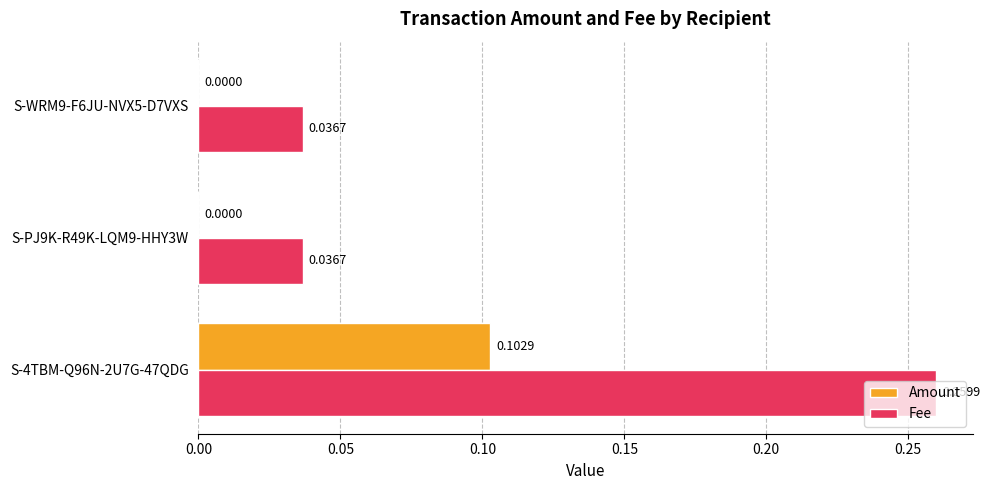

Which series has the largest range (max minus min)?

Fee